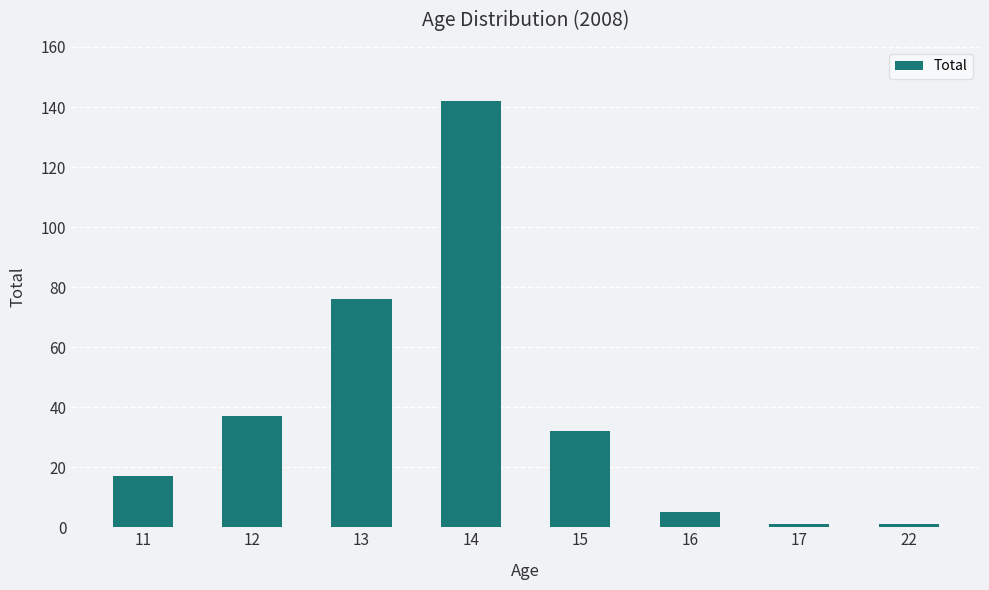

What is the value of the 4th bar from the left?

142